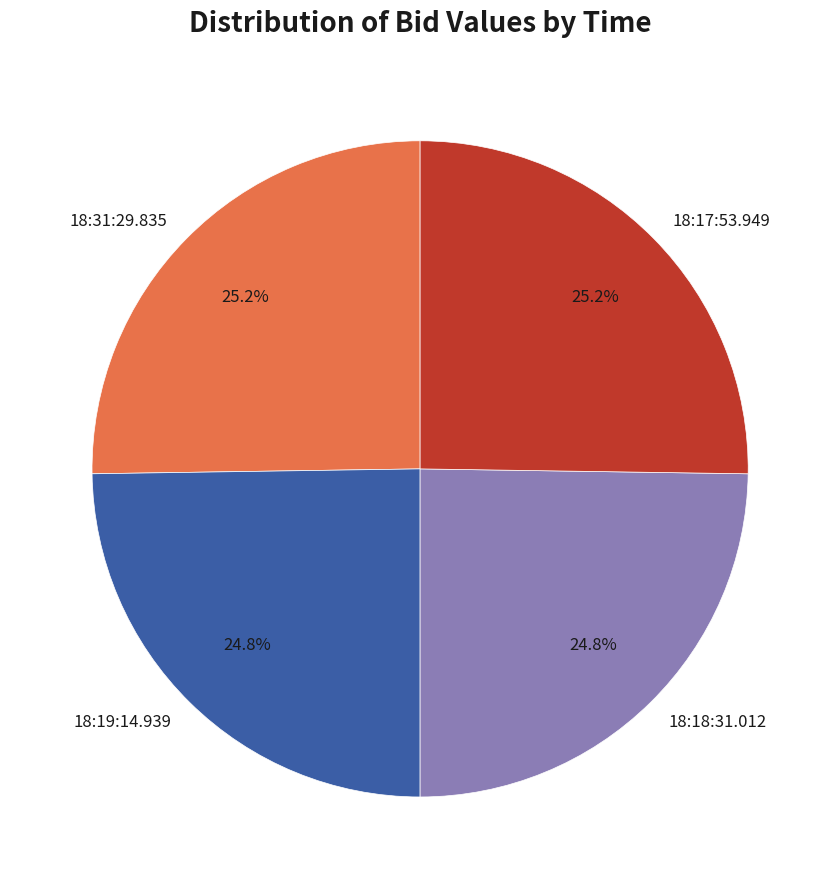

Does 18:31:29.835 account for over 50% of the chart?

No